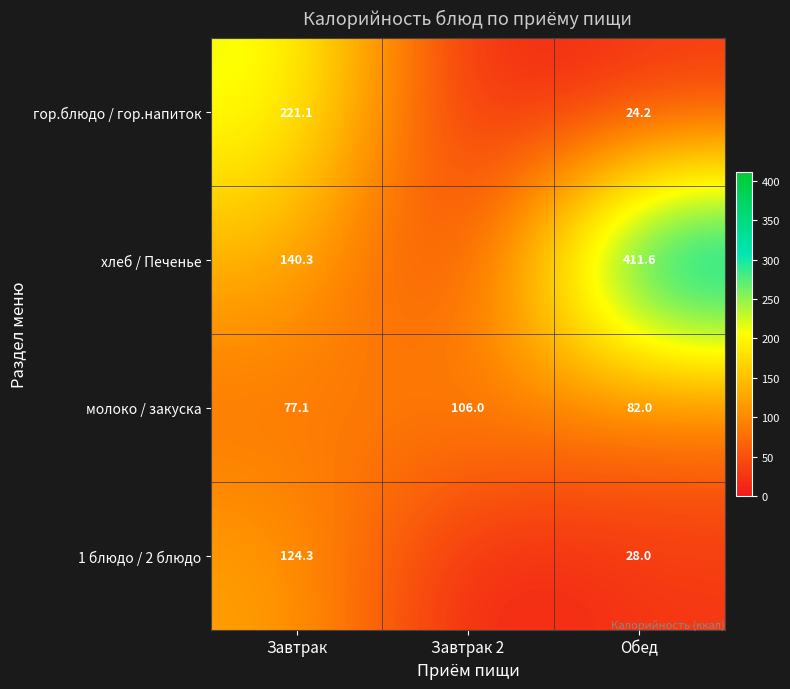

What is the total value across all series at Завтрак?

562.8